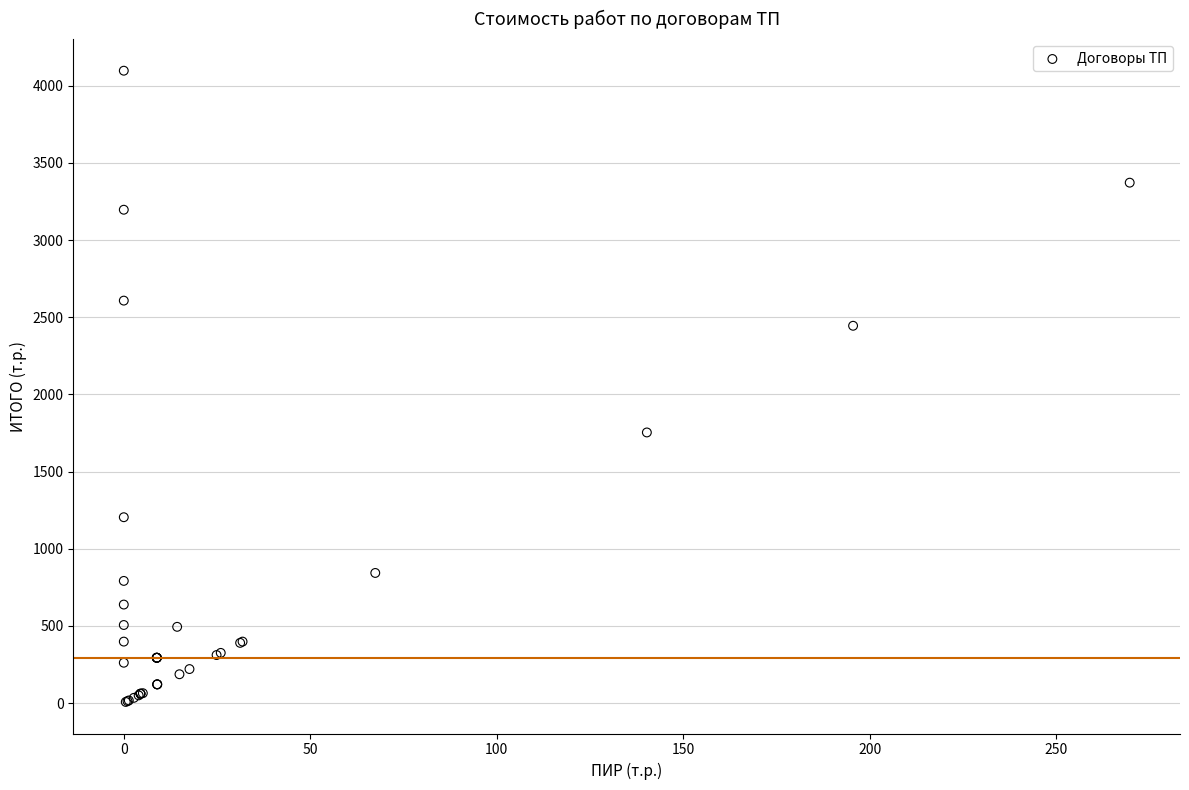

What Y value in the scatter plot is closest to 2052?

1753.4